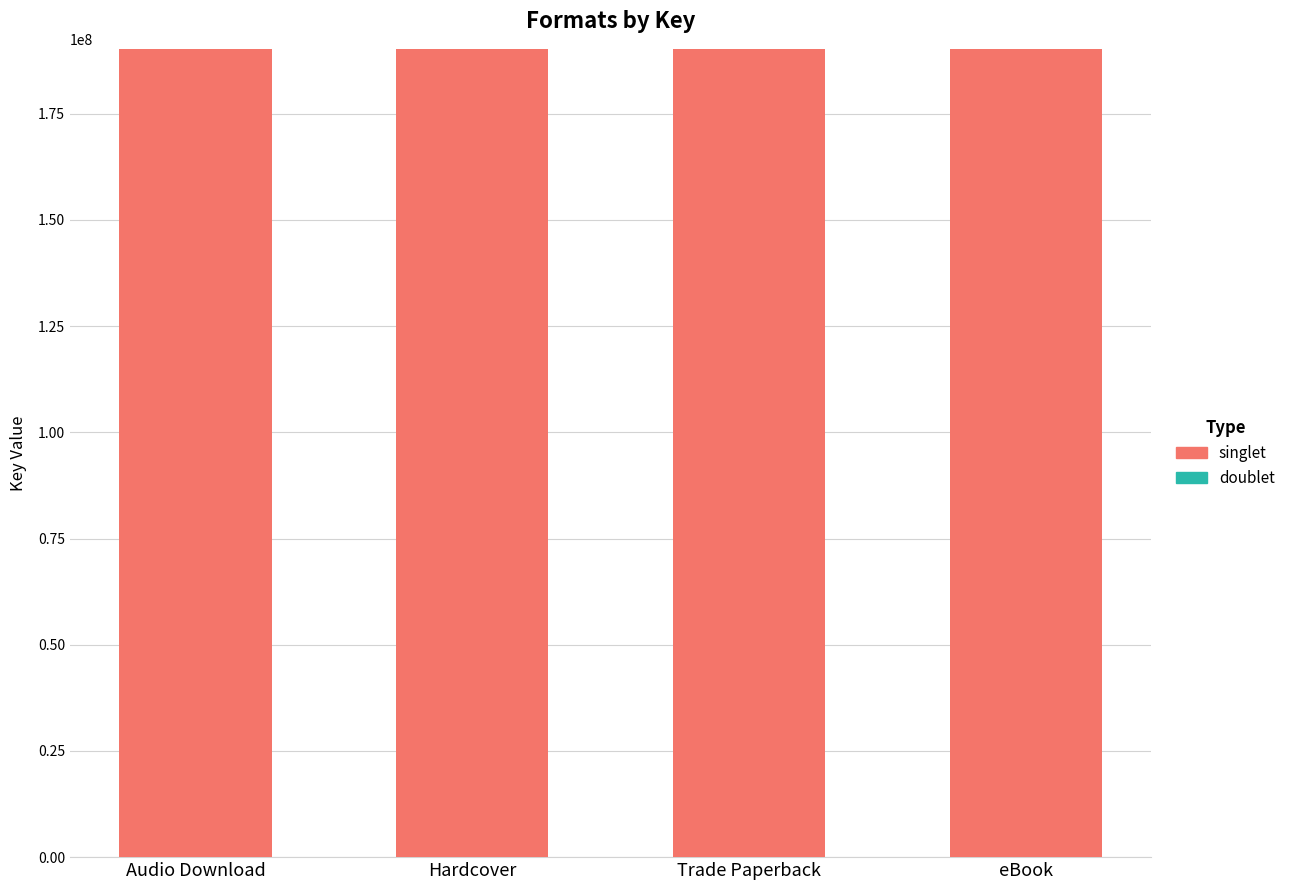

Are the bars grouped side by side (vs. stacked)?

No